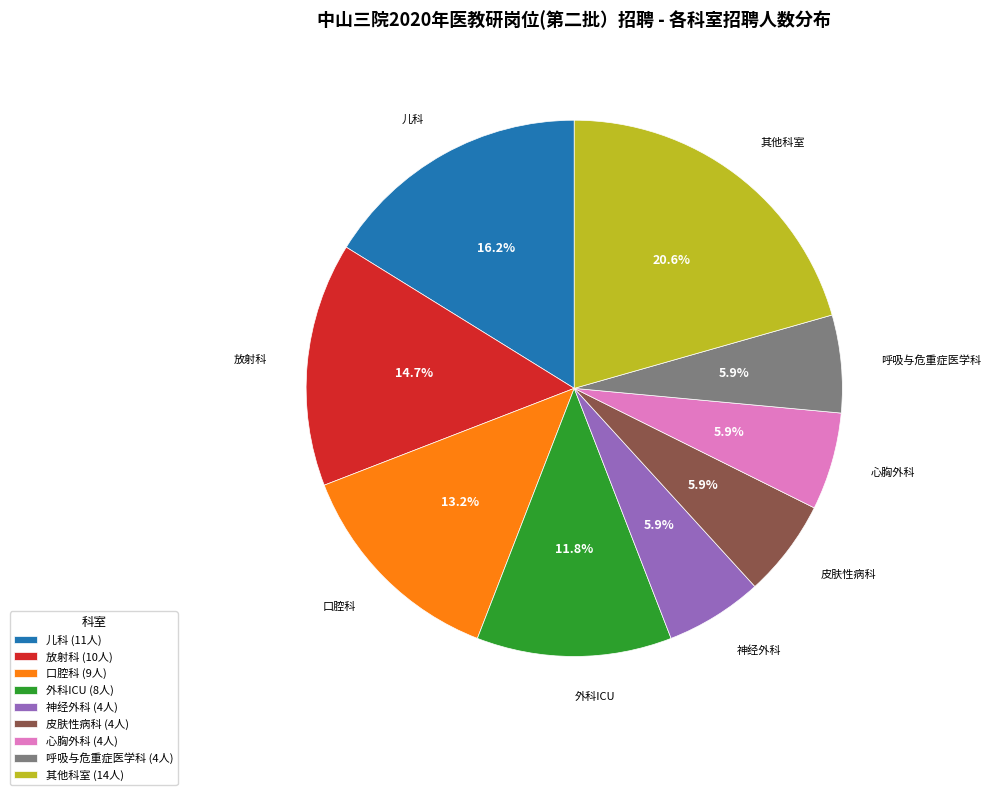

How many segments does this pie chart have?

9